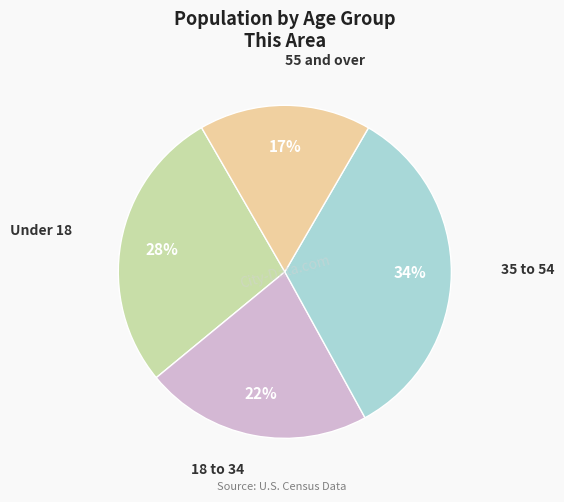

To the nearest percent, what is the difference between the largest and smallest slice percentages?

17%